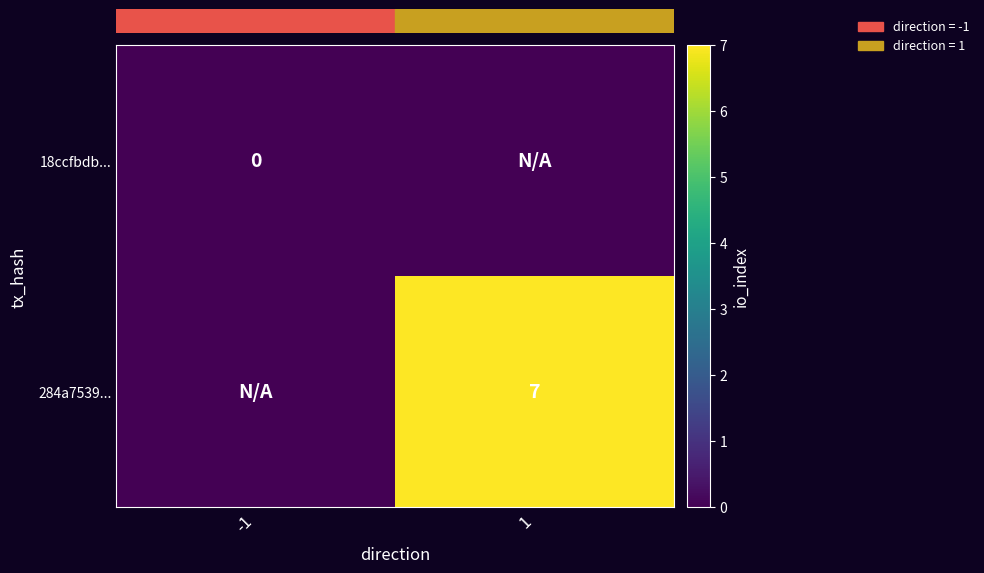

True or false: 284a7539... has a value of 7 at 1.

True